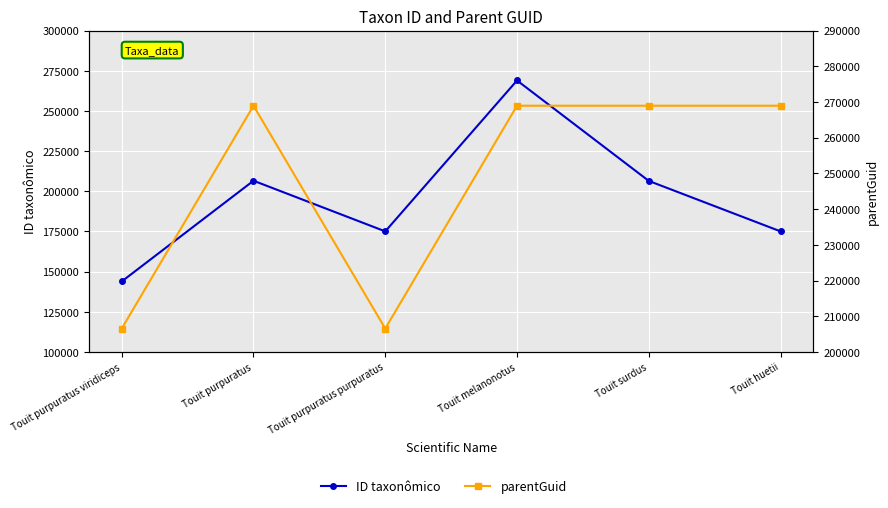

What is the sum of the ID taxonômico values at Touit purpuratus purpuratus and Touit surdus?

381465